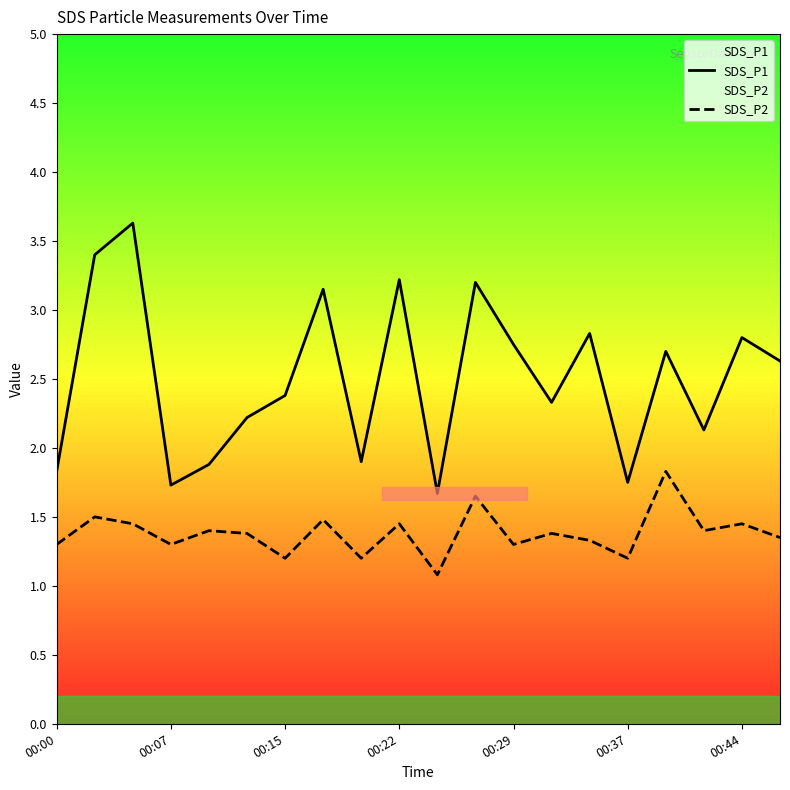

What is the minimum value shown in the chart?

1.1